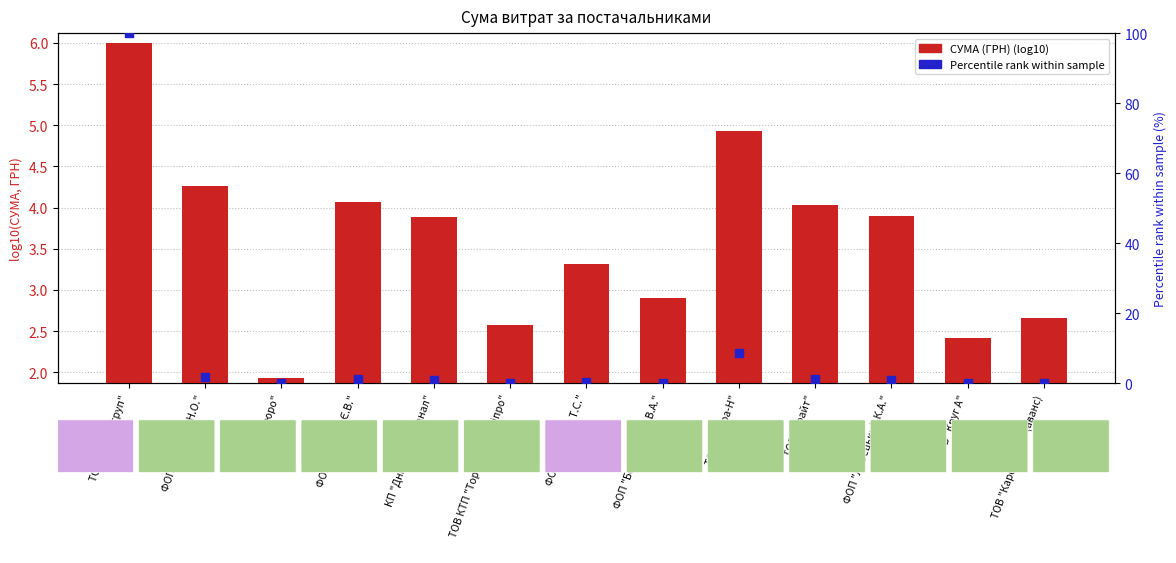

Which series contains the lowest Y value?

Percentile rank within sample